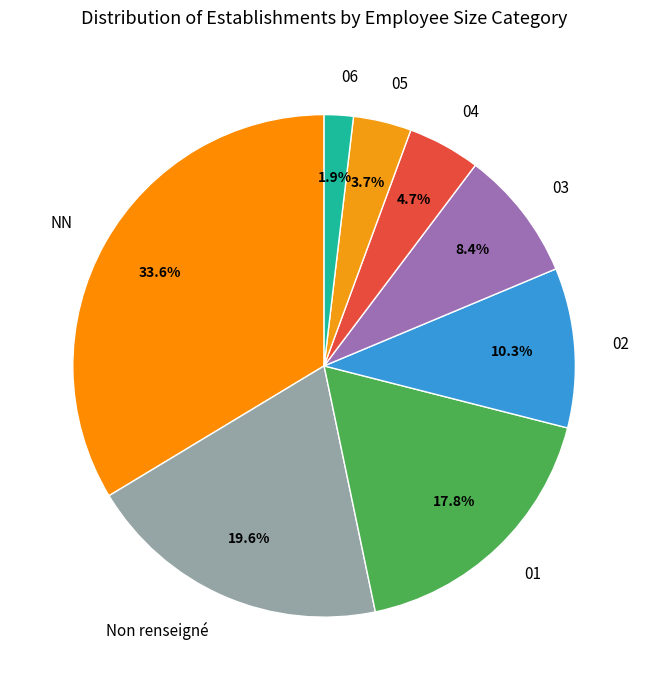

Which slice is the smallest?

06